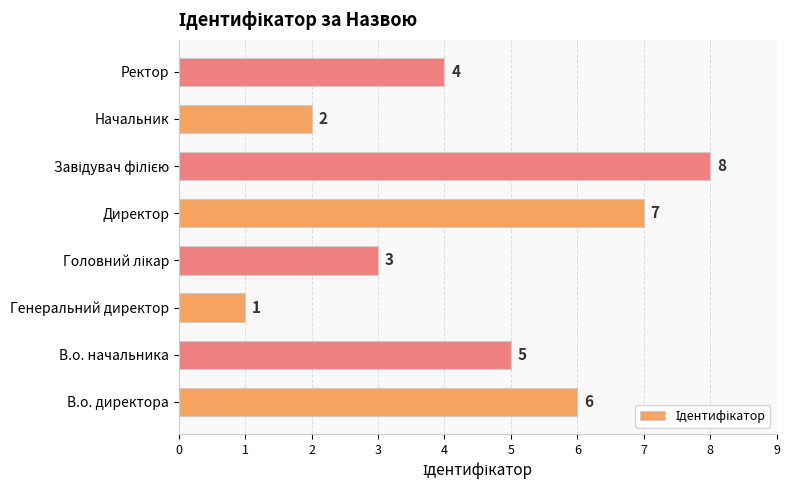

What is the approximate value at Ректор?

4